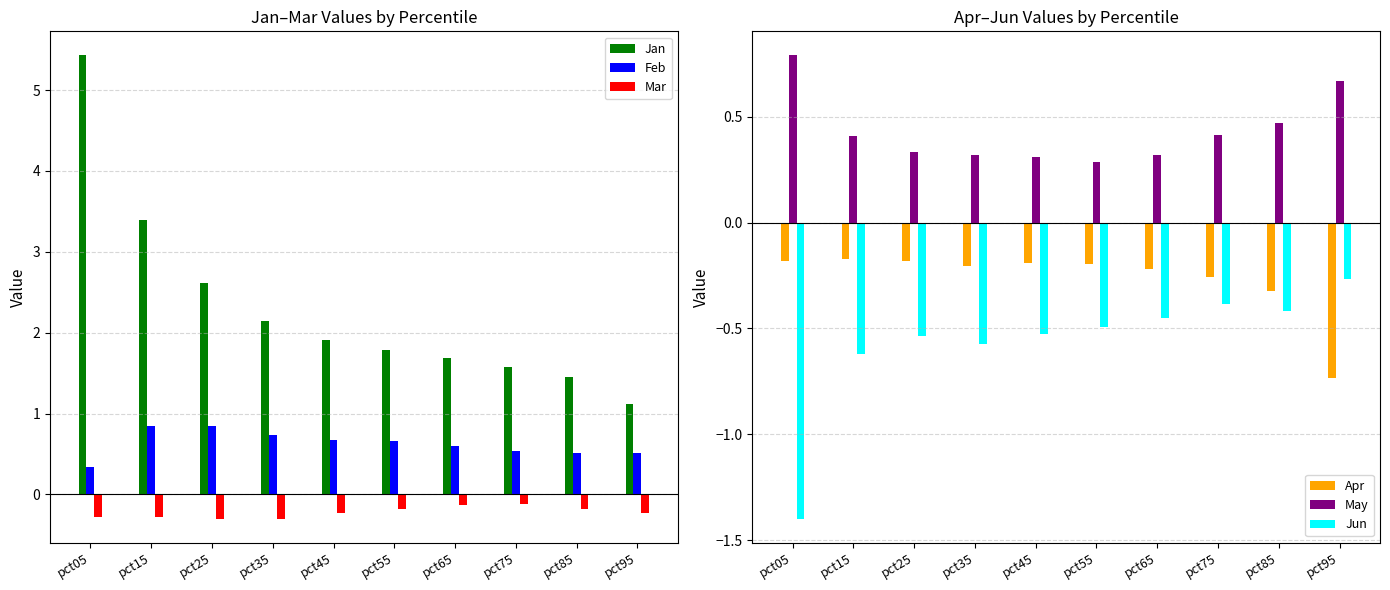

How many Feb values are between 0 and 1?

10